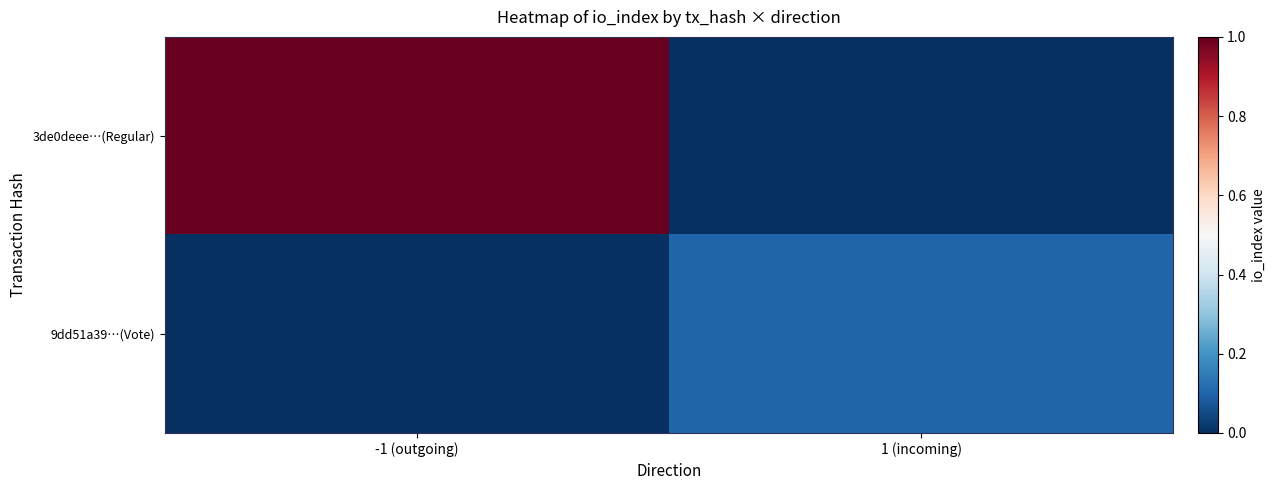

Which series has the largest total across all categories?

3de0deee…(Regular)